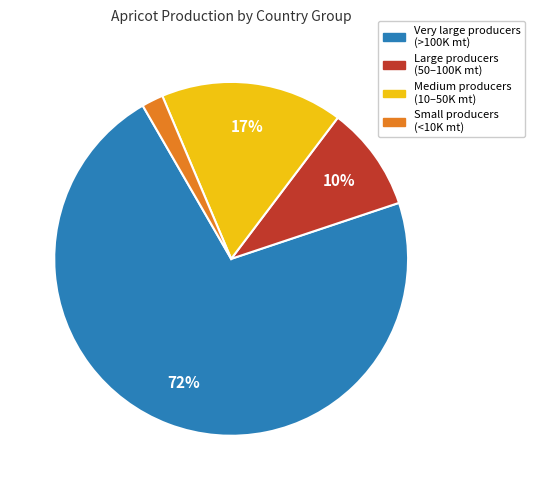

The Small producers (<10K mt) slice represents 2% of the pie. True or false?

True